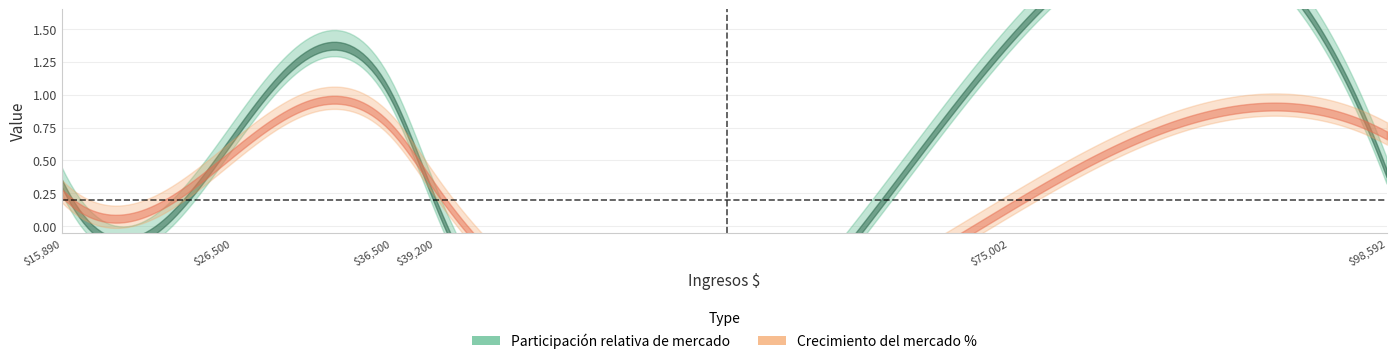

What is the difference between the second highest and second lowest values in the Crecimiento del mercado % series?

0.4